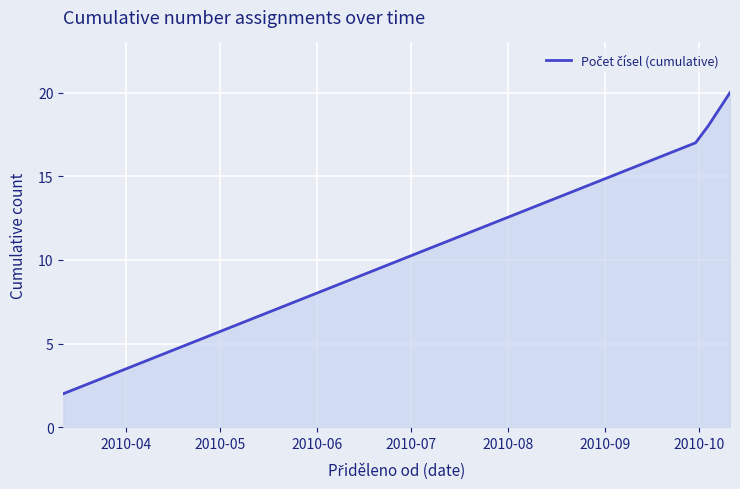

How many categories are shown in the chart?

4